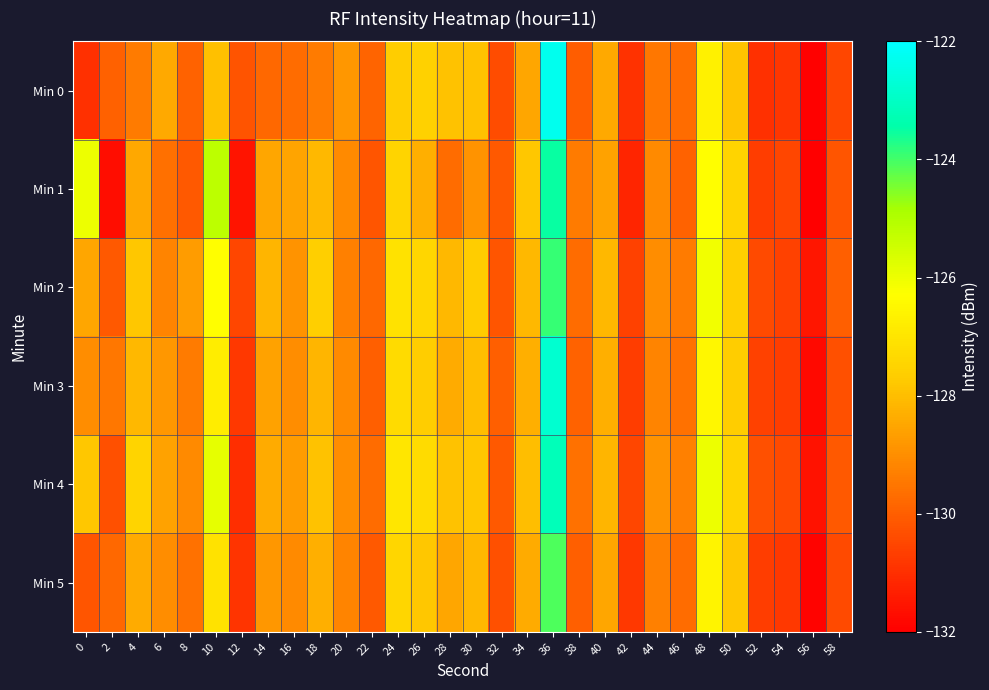

Which series has the widest spread of values?

Min 0